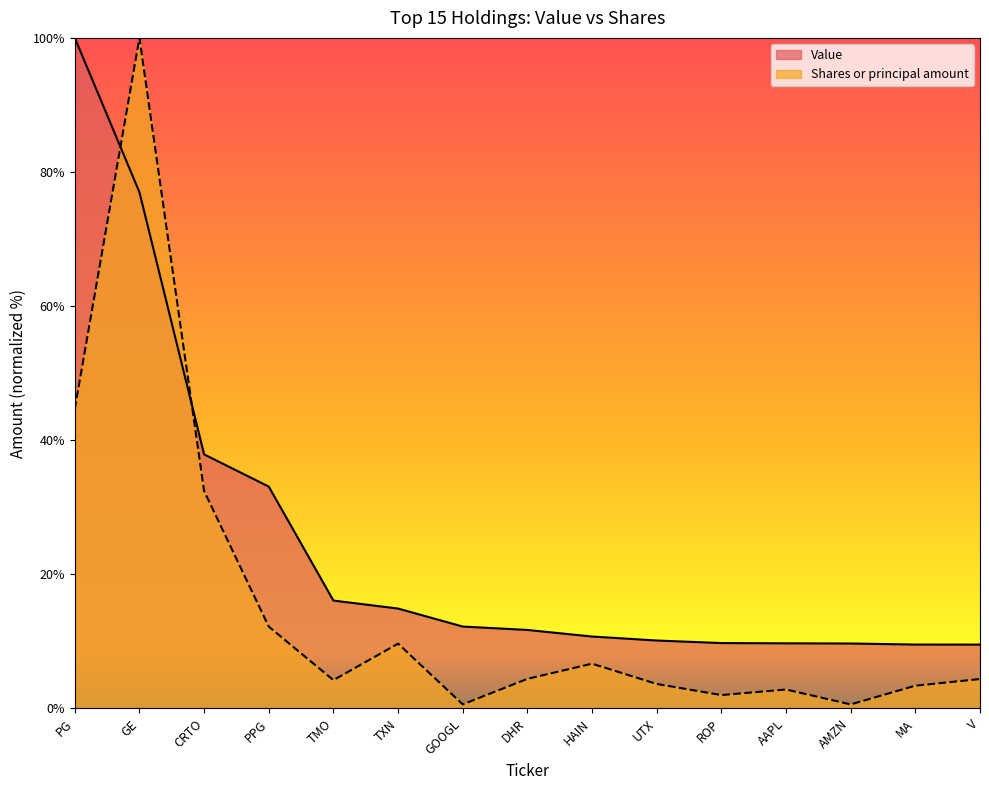

What position from the left is AAPL?

12